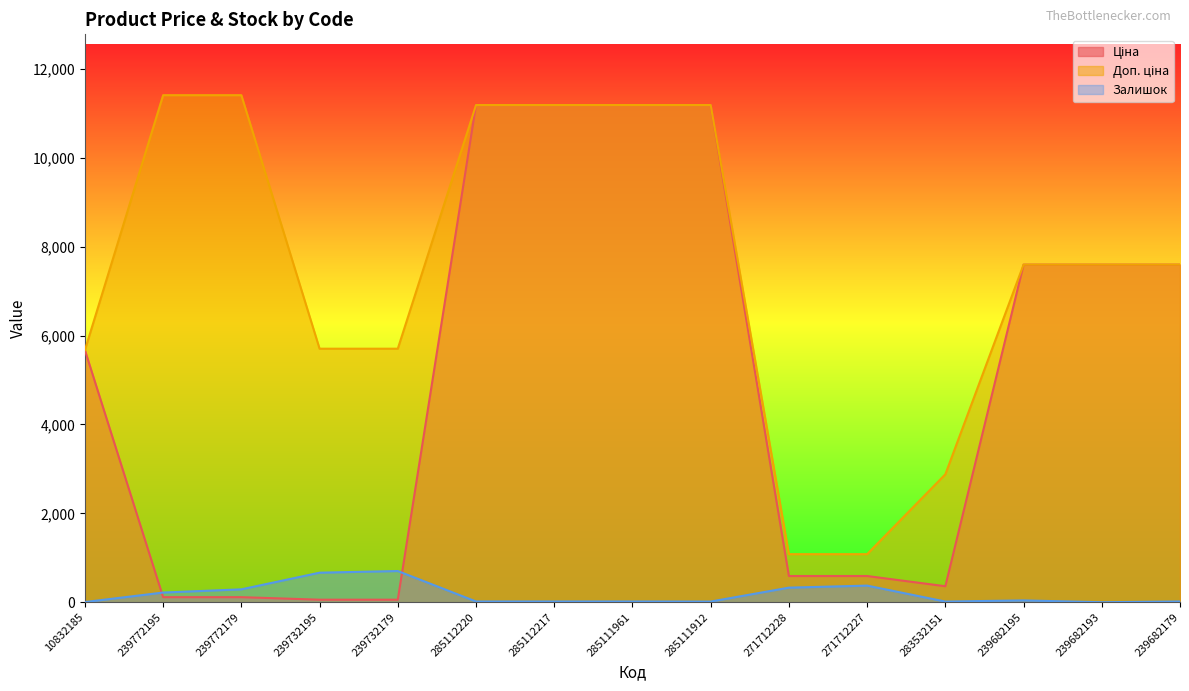

List the series in order of their overall mean, highest first.

Доп. ціна, Ціна, Залишок